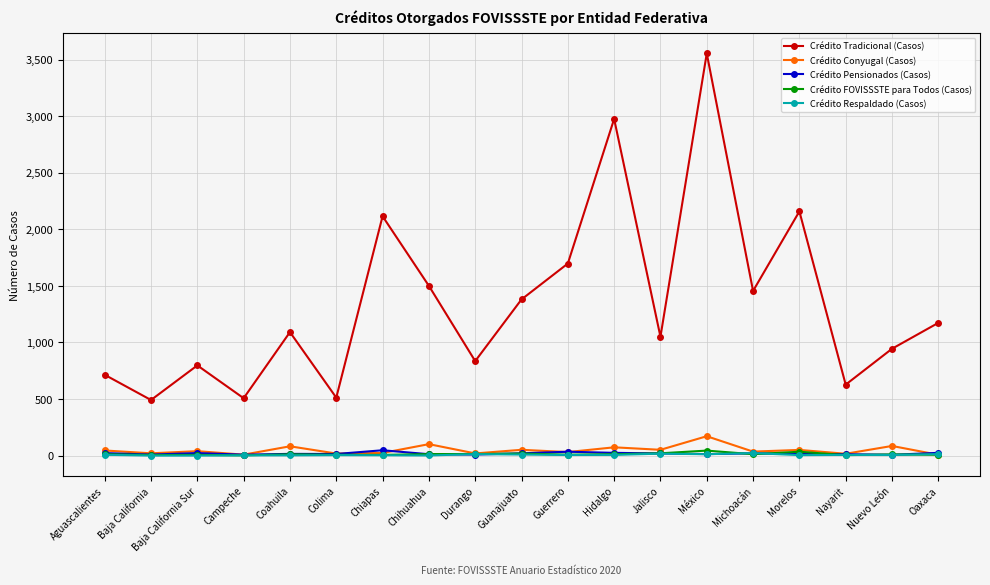

What is the spread (max minus min) of values at Guerrero?

1692